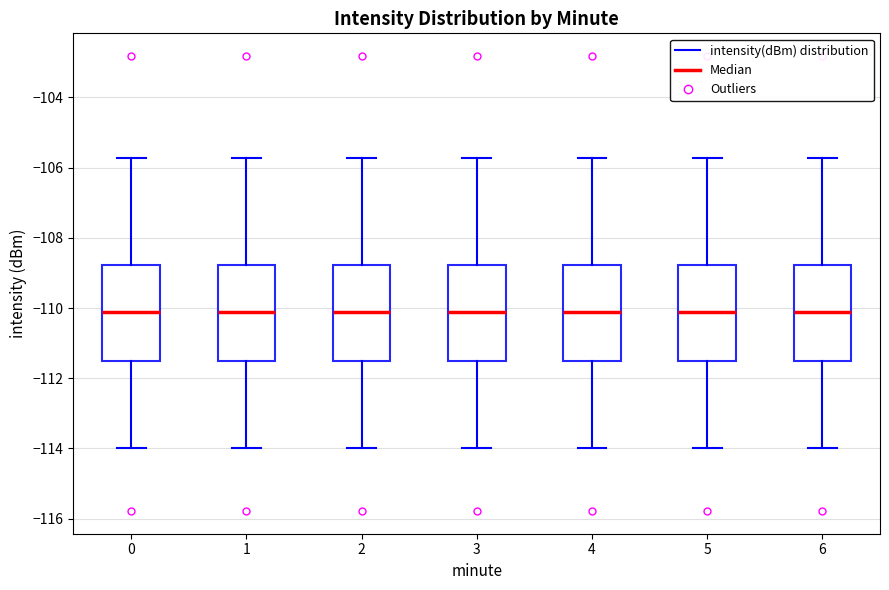

Reading left to right, transcribe this box plot: for each box, give where its median line is, the range the box spans, and where its two whiskers end, as read against the y-axis. The values are not printed on the chart, so give them approximately, as read against the axis.

0: median -110.2, box -111.6 to -108.8, whiskers -114.0 to -105.8
1: median -110.2, box -111.6 to -108.8, whiskers -114.0 to -105.8
2: median -110.2, box -111.6 to -108.8, whiskers -114.0 to -105.8
3: median -110.2, box -111.6 to -108.8, whiskers -114.0 to -105.8
4: median -110.2, box -111.6 to -108.8, whiskers -114.0 to -105.8
5: median -110.2, box -111.6 to -108.8, whiskers -114.0 to -105.8
6: median -110.2, box -111.6 to -108.8, whiskers -114.0 to -105.8